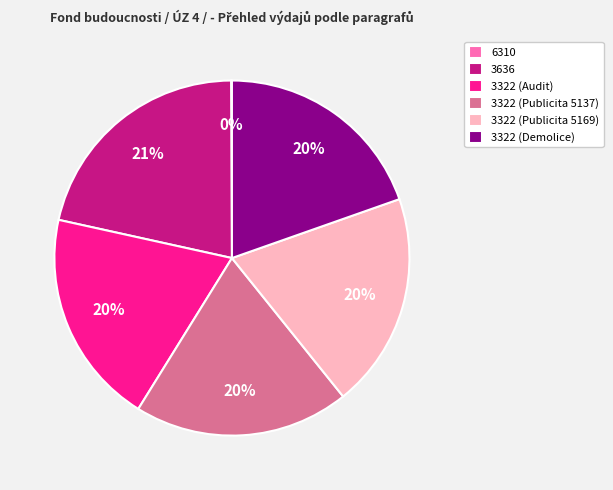

Is 3322 (Demolice) the majority of the pie?

No